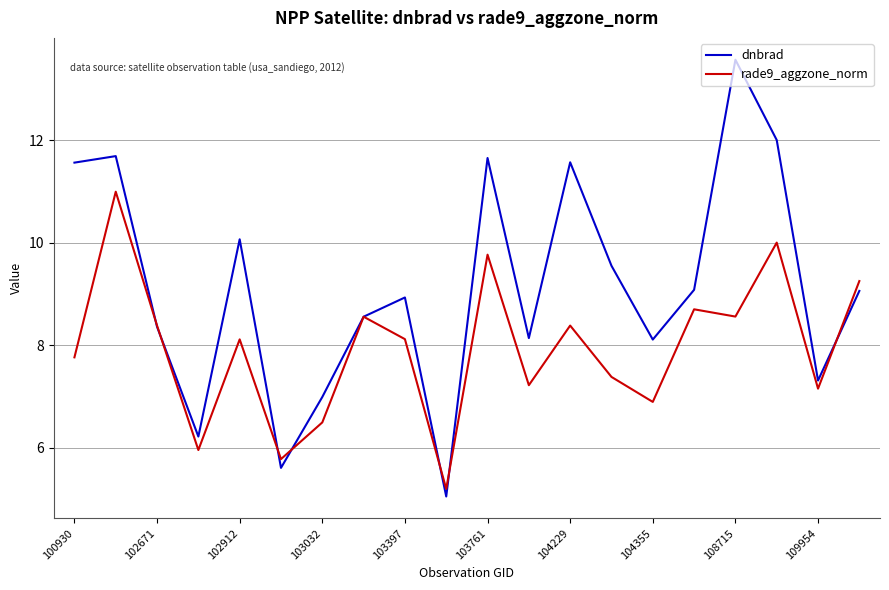

Which series has the largest range (max minus min)?

dnbrad